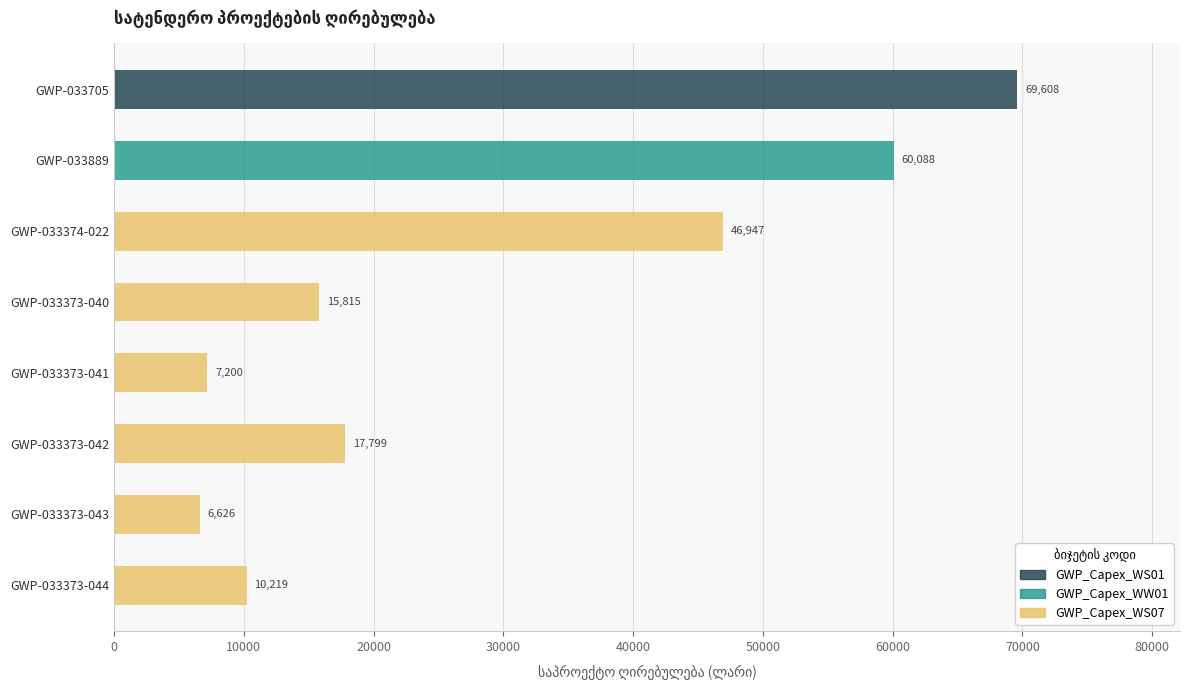

The value at GWP-033705 is 69608.2. True or false?

True